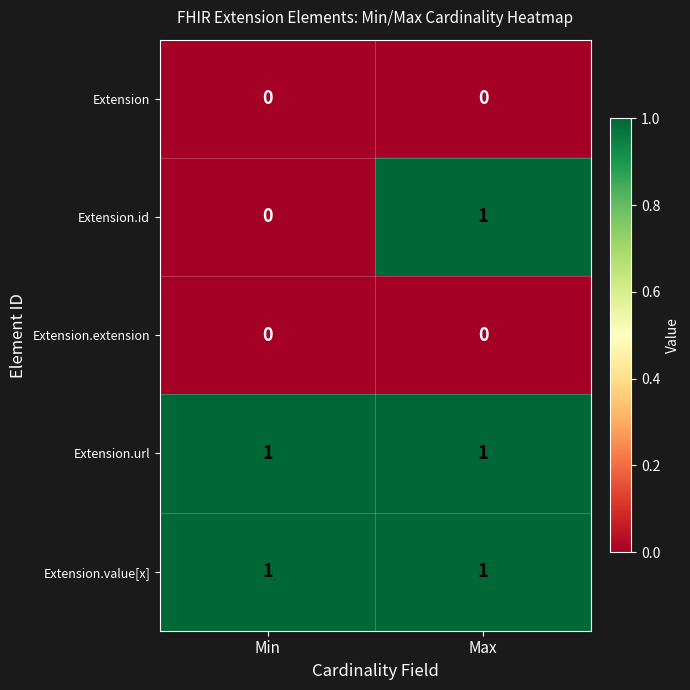

Reading right to left, what are all the values shown in this chart?

Extension: 0	0
Extension.id: 1	0
Extension.extension: 0	0
Extension.url: 1	1
Extension.value[x]: 1	1